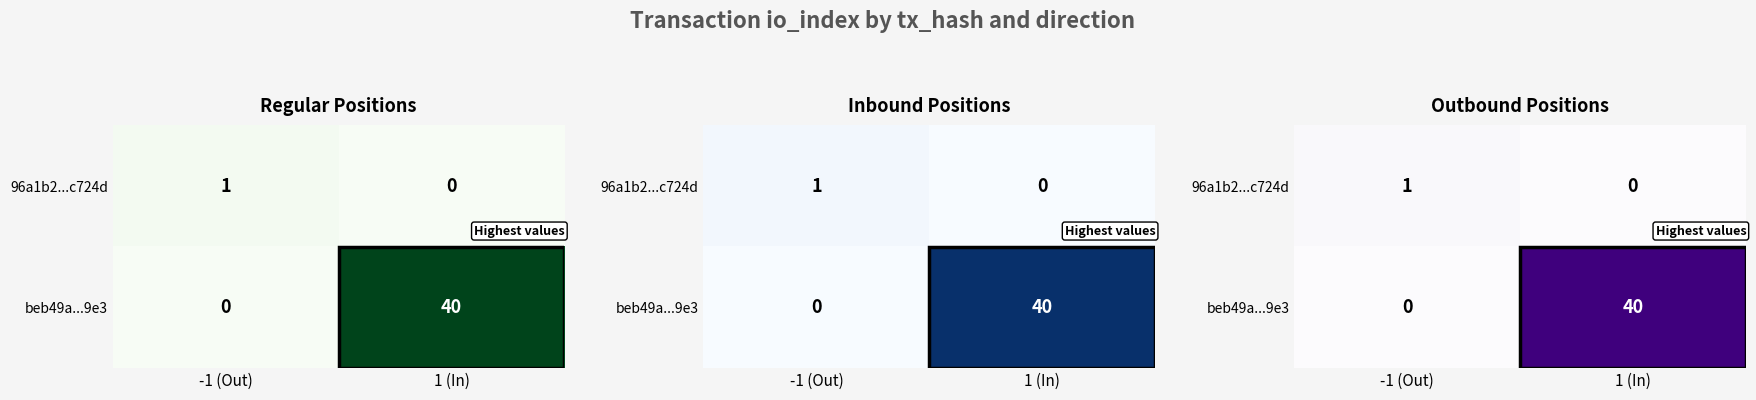

At which label does 96a1b2...c724d reach its peak?

-1 (Out)